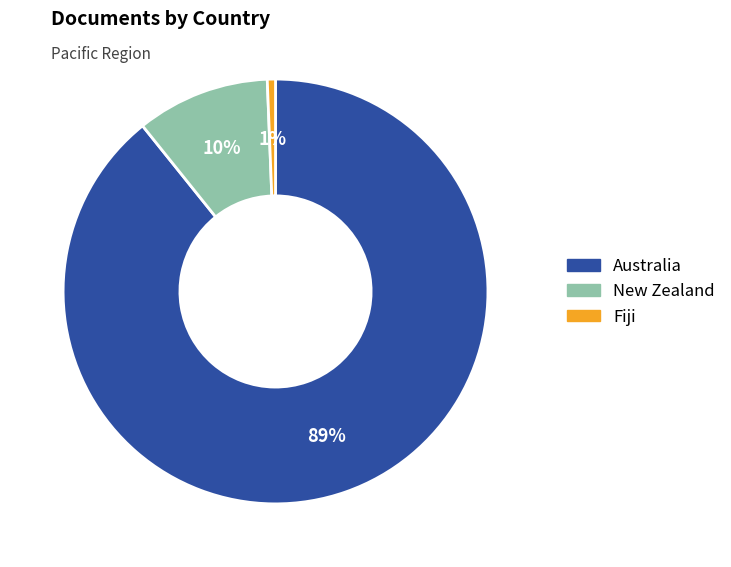

To the nearest percent, what is the combined percentage of New Zealand and Fiji?

11%